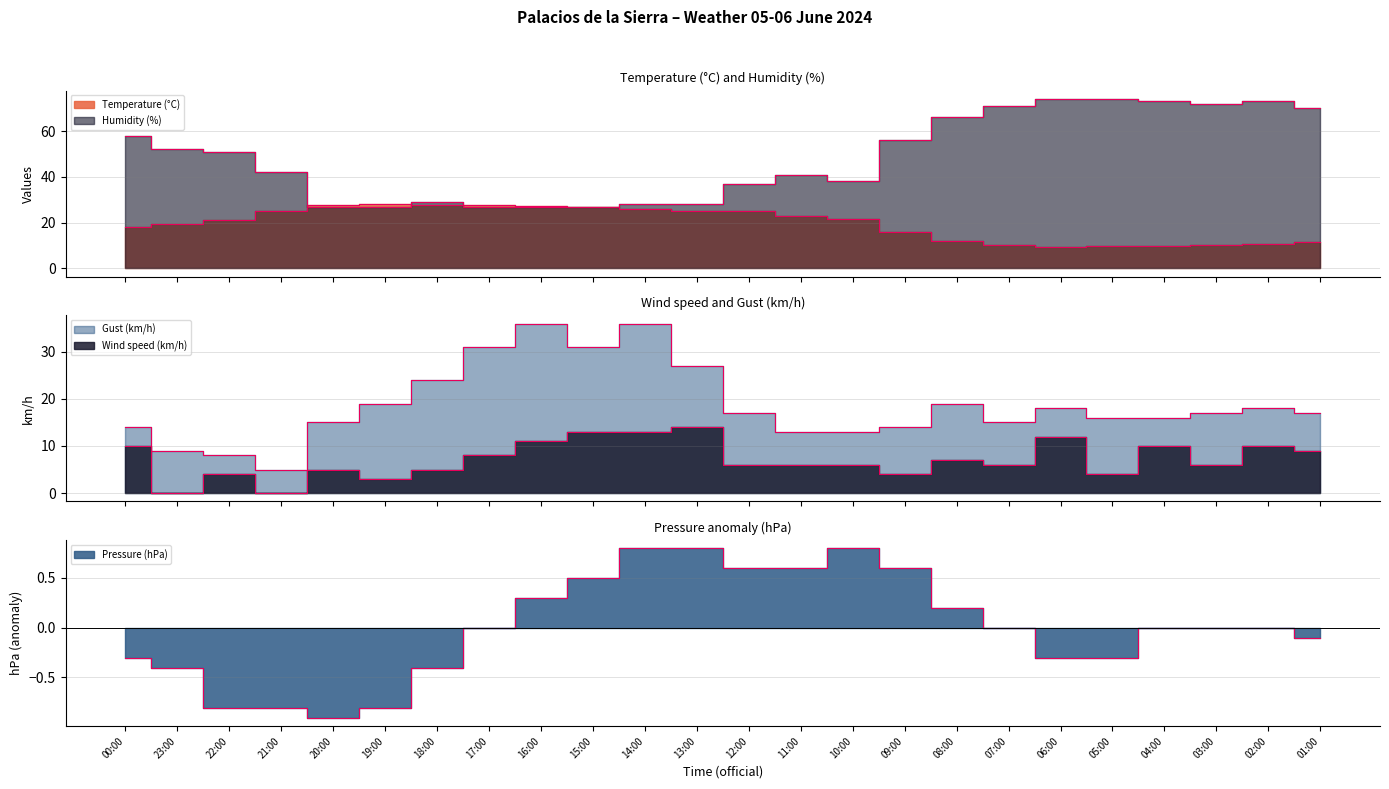

Count the number of data series in this chart.

5